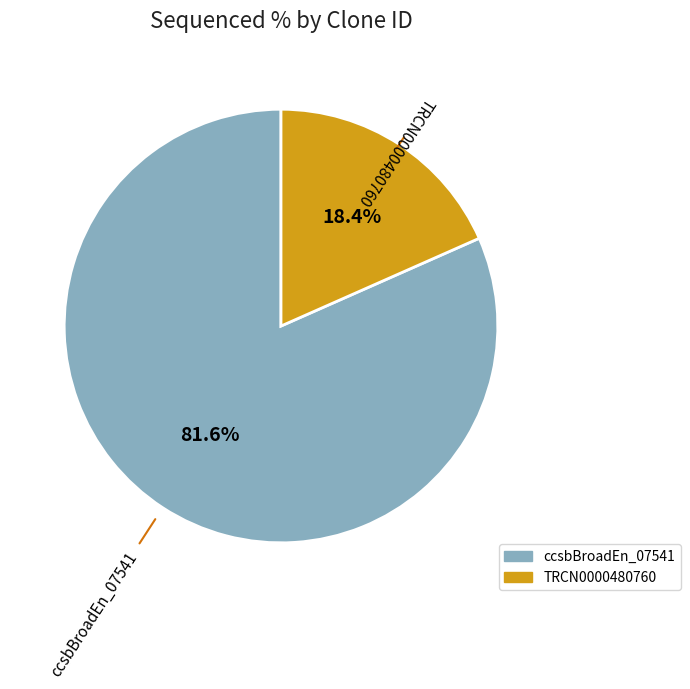

To the nearest percent, what is the difference between the largest and smallest slice percentages?

63%